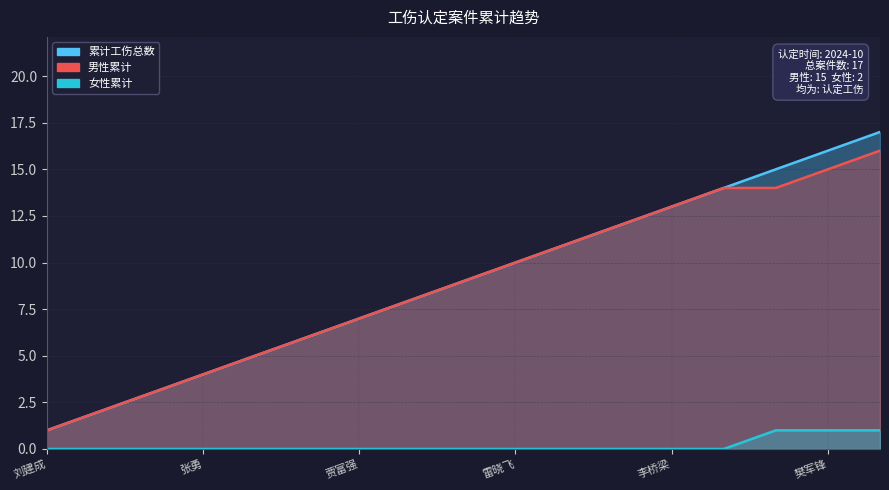

True or false: 累计工伤数 has more than 2 points higher than both neighbors.

False